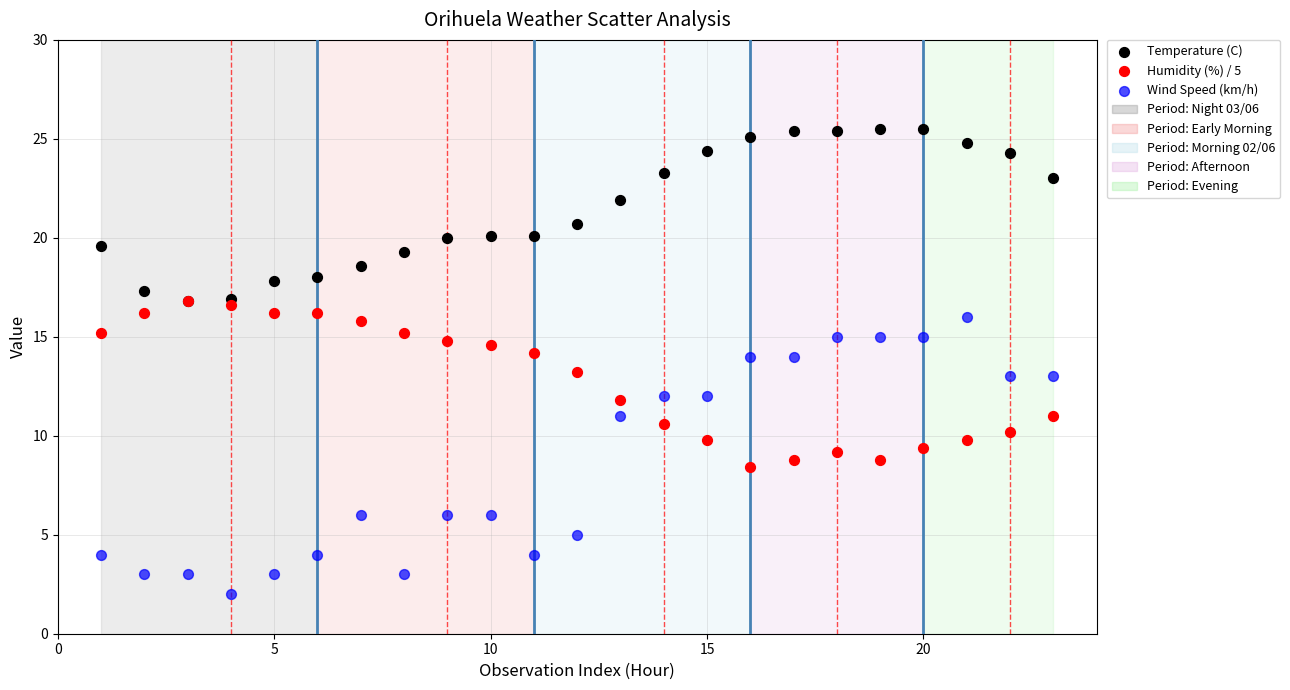

Which series has the largest Y range (max minus min)?

Wind Speed (km/h)